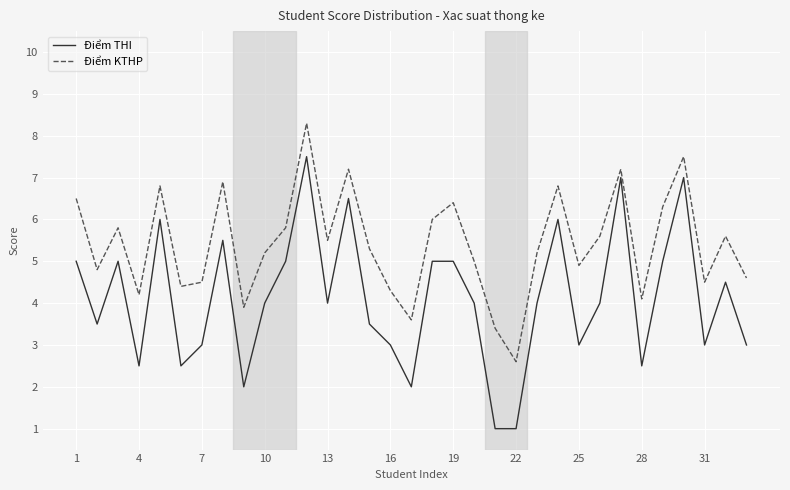

What are all the series names shown in the legend?

Điểm THI, Điểm KTHP